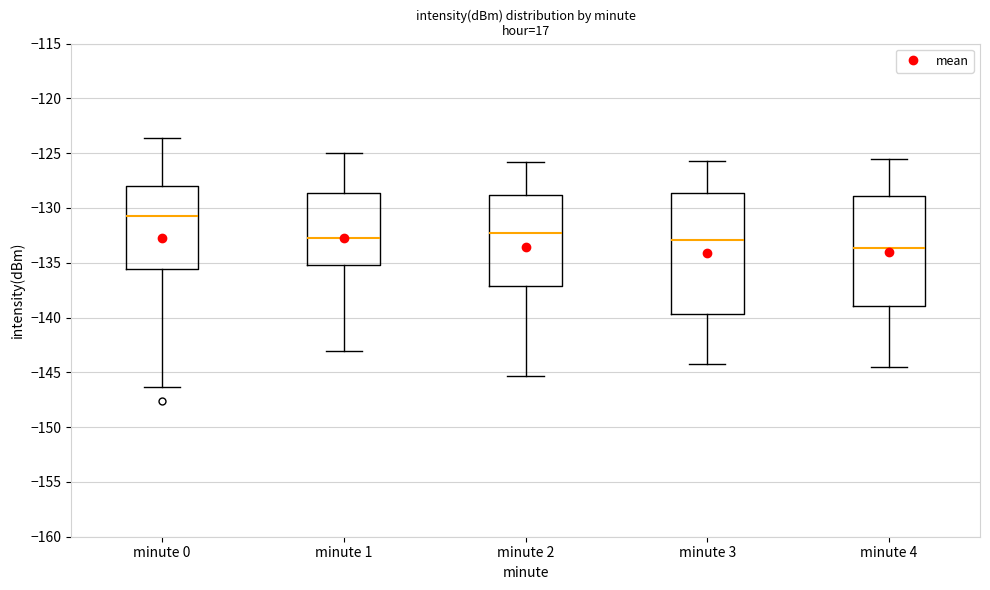

Reading left to right, read every box against the y-axis: the position of its median line, the range the box covers, and the ends of its whiskers. The values are not printed on the chart, so give them approximately, as read against the axis.

minute 0: median -131.0, box -135.5 to -128.0, whiskers -146.5 to -123.5
minute 1: median -132.5, box -135.0 to -128.5, whiskers -143.0 to -125.0
minute 2: median -132.5, box -137.0 to -129.0, whiskers -145.5 to -126.0
minute 3: median -133.0, box -139.5 to -128.5, whiskers -144.0 to -125.5
minute 4: median -133.5, box -139.0 to -129.0, whiskers -144.5 to -125.5